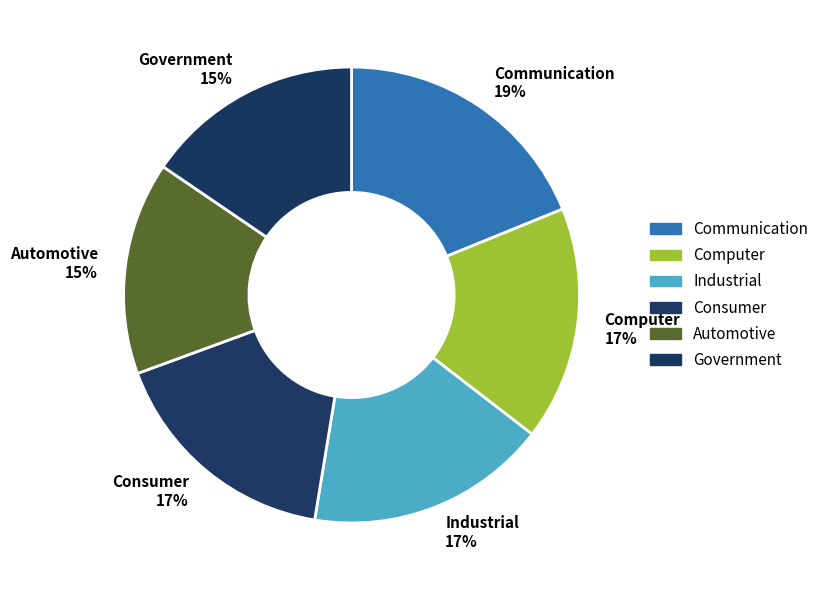

How many segments does this pie chart have?

6